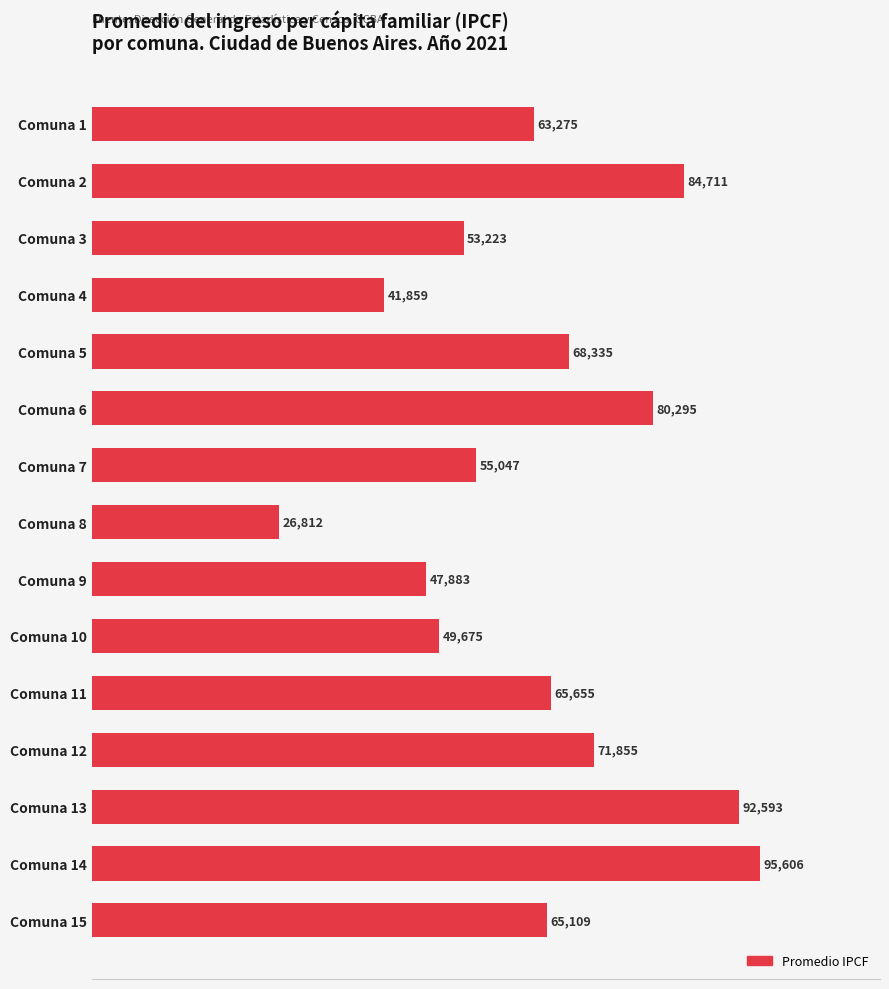

How many values are below 65109?

7